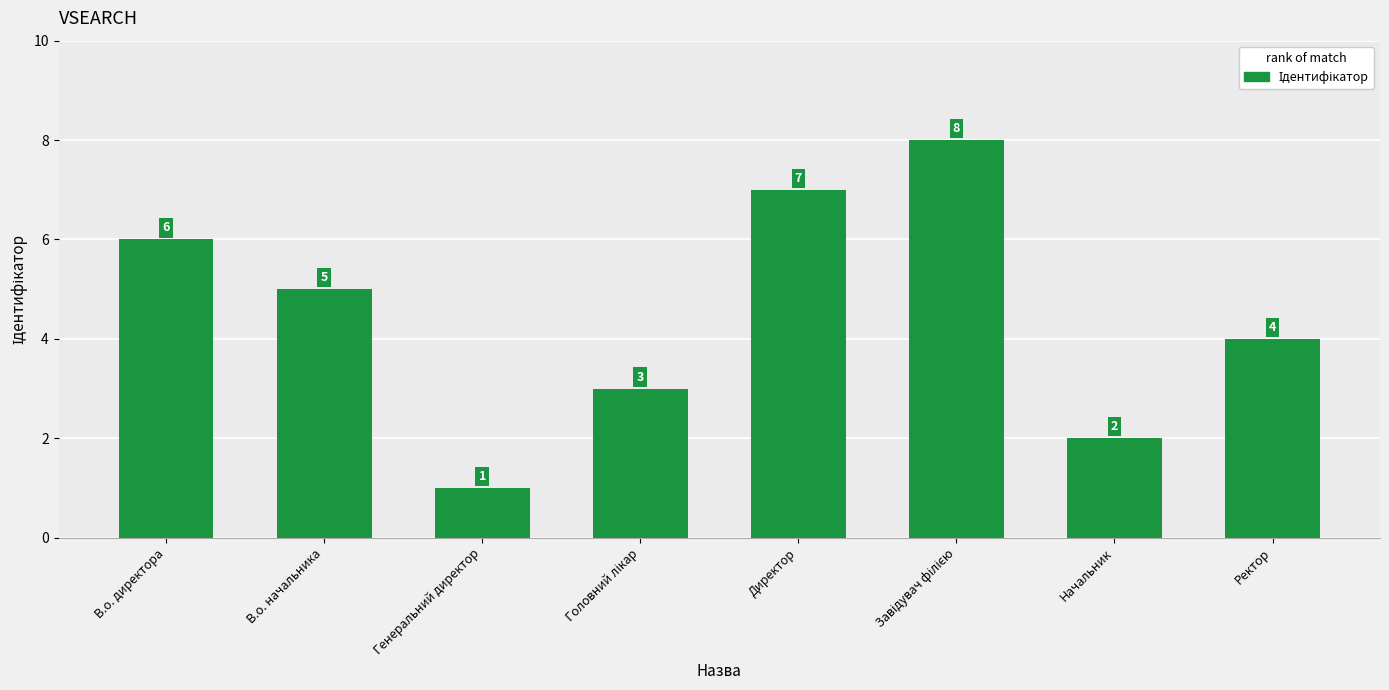

Reading left to right, list all the values displayed in this chart.

6	5	1	3	7	8	2	4